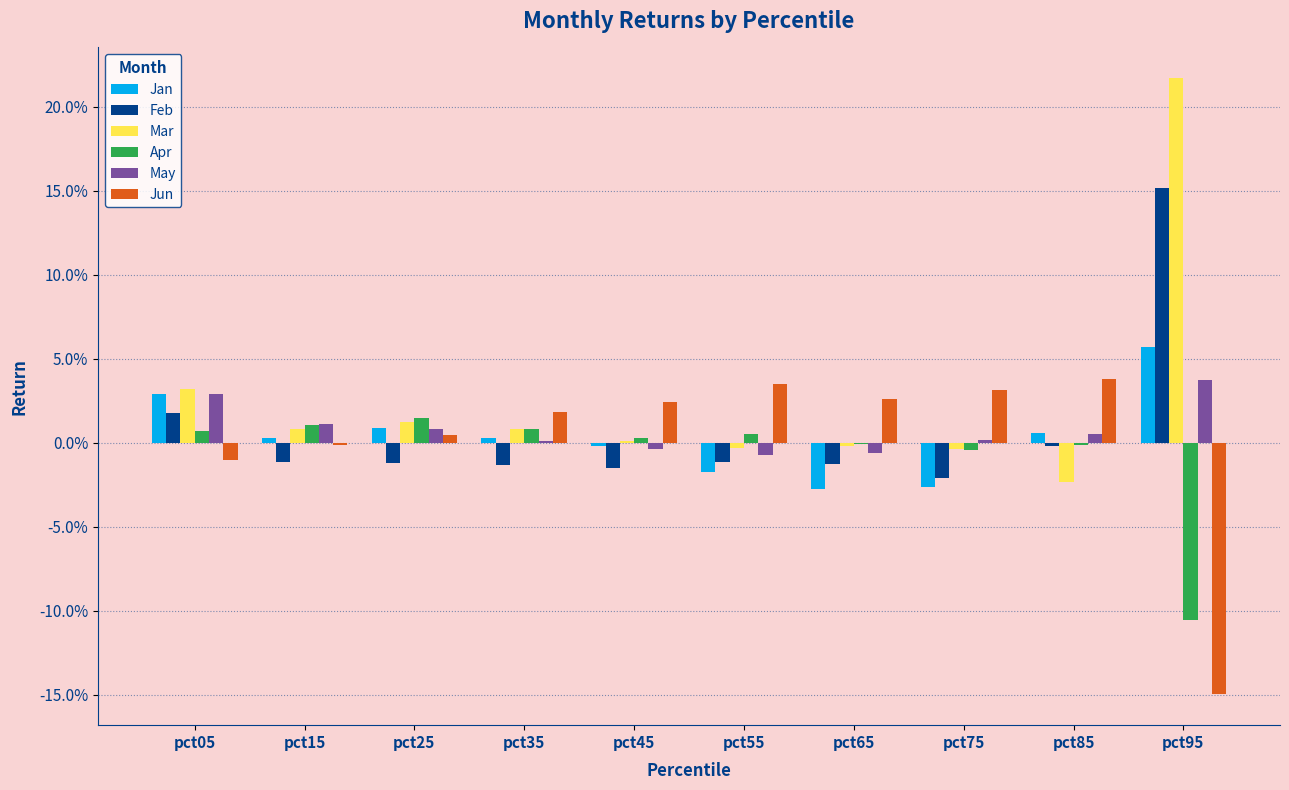

What is the highest value of the Feb series?

0.2